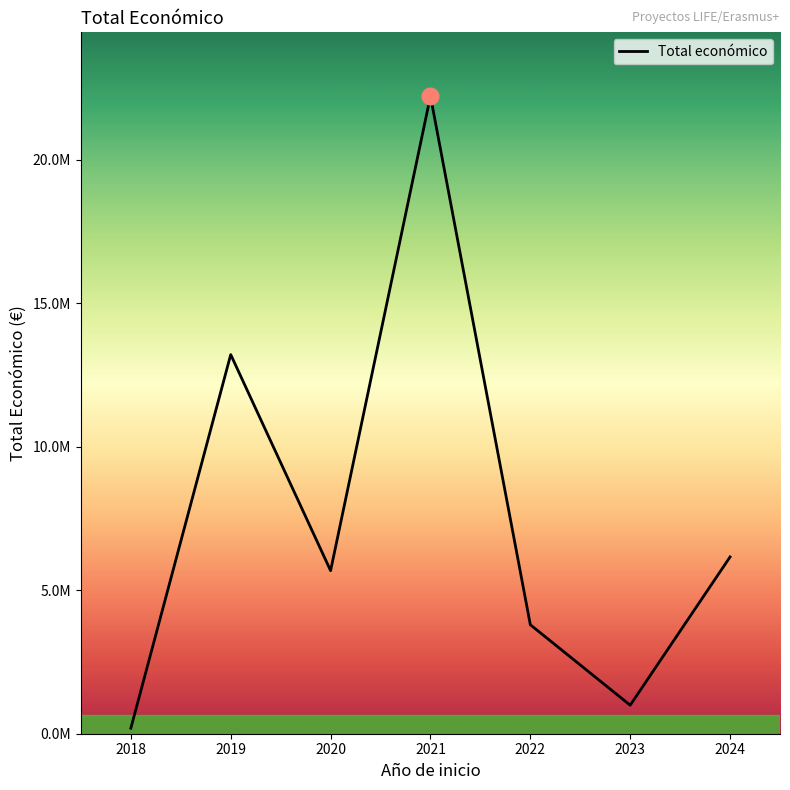

What is the difference between the maximum and minimum values?

22023267